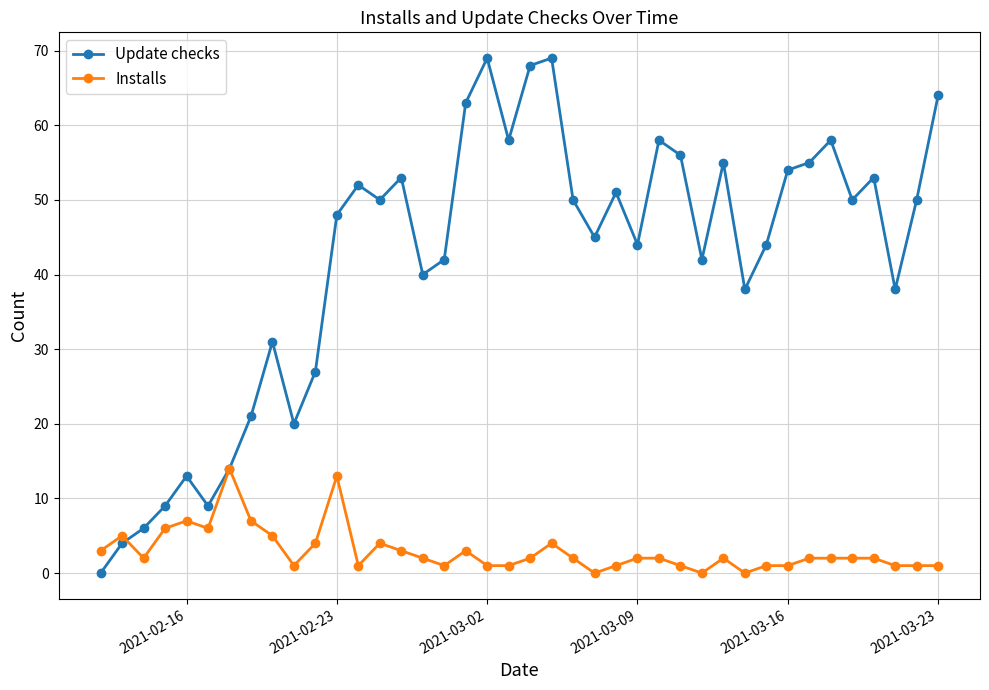

What is the difference between the maximum and minimum values in the Installs series?

14